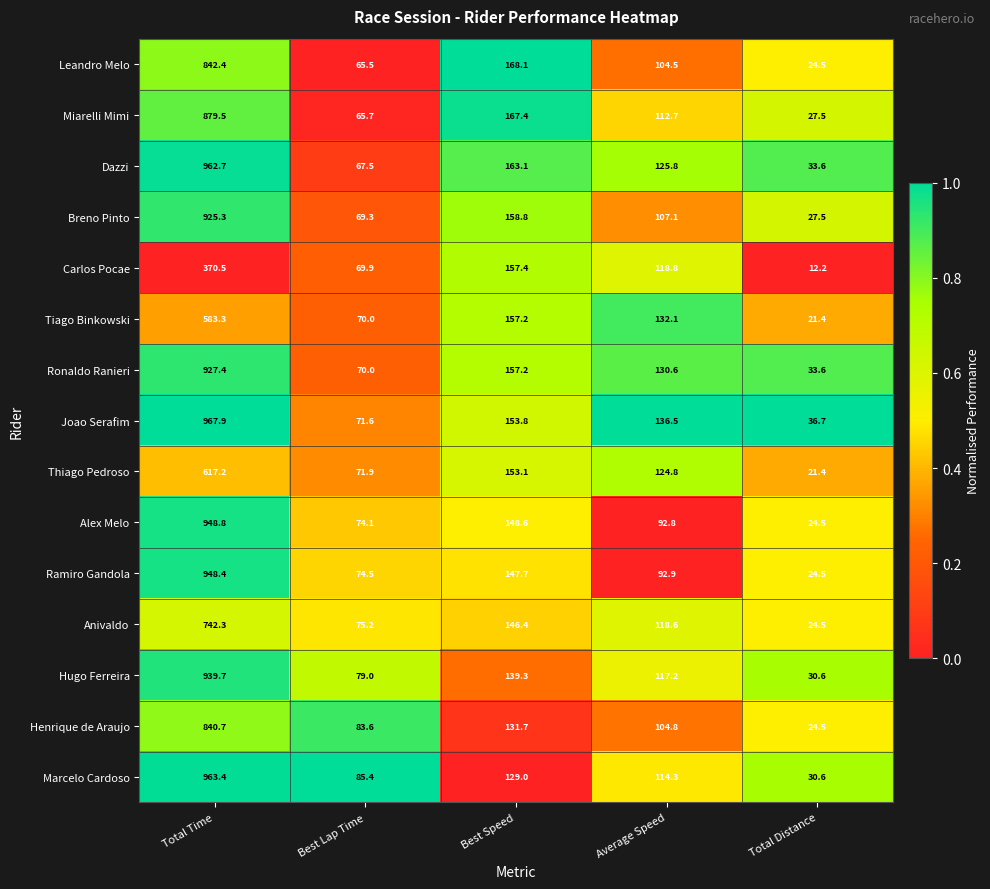

At Total Time, list the series in order from largest to smallest.

Joao Serafim, Marcelo Cardoso, Dazzi, Alex Melo, Ramiro Gandola, Hugo Ferreira, Ronaldo Ranieri, Breno Pinto, Miarelli Mimi, Leandro Melo, Henrique de Araujo, Anivaldo, Thiago Pedroso, Tiago Binkowski, Carlos Pocae